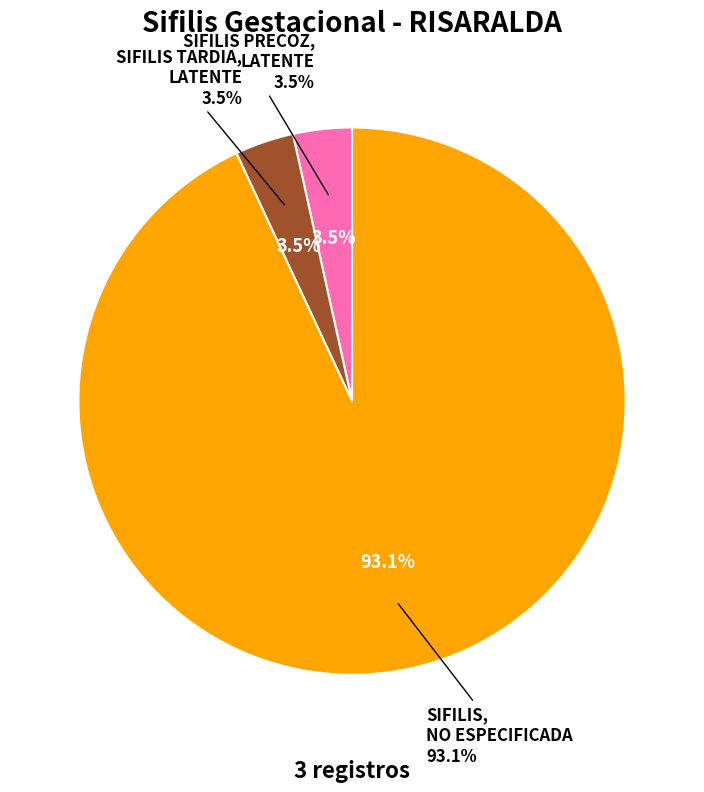

What percentage is the SIFILIS TARDIA, LATENTE slice, to the nearest percent?

3%